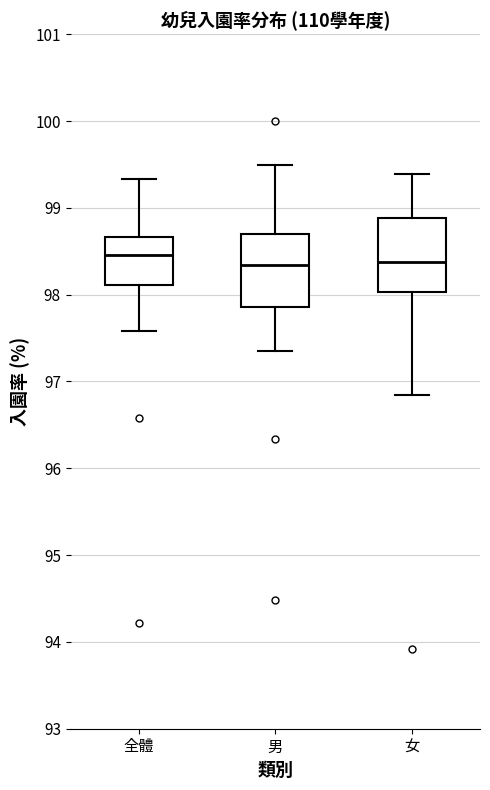

Where is the lower edge of the box for 全體 on the y-axis? The values are not printed on the chart, so give them approximately, as read against the axis.

98.1